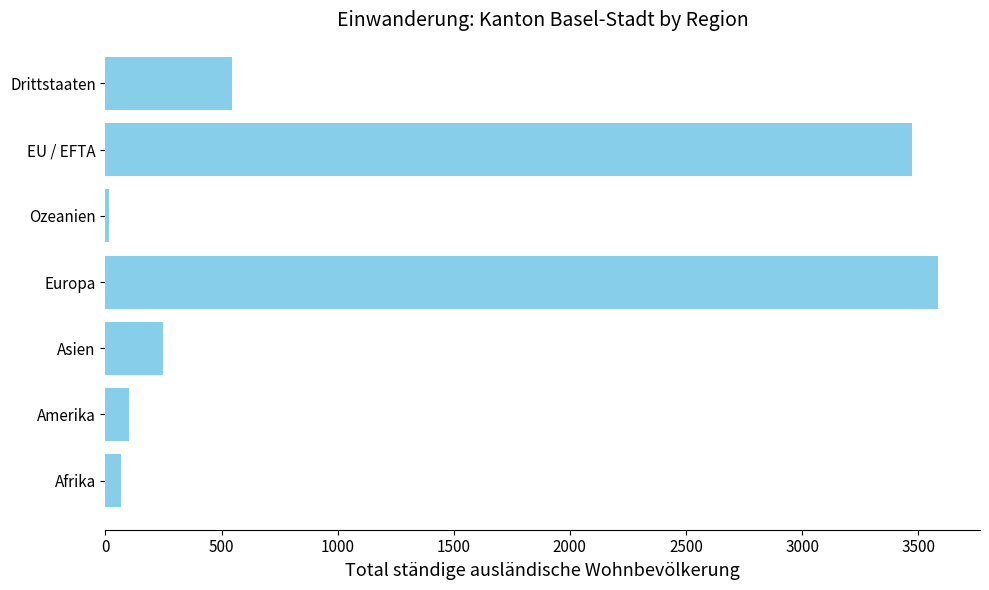

Between Ozeanien and Asien, which is larger?

Asien